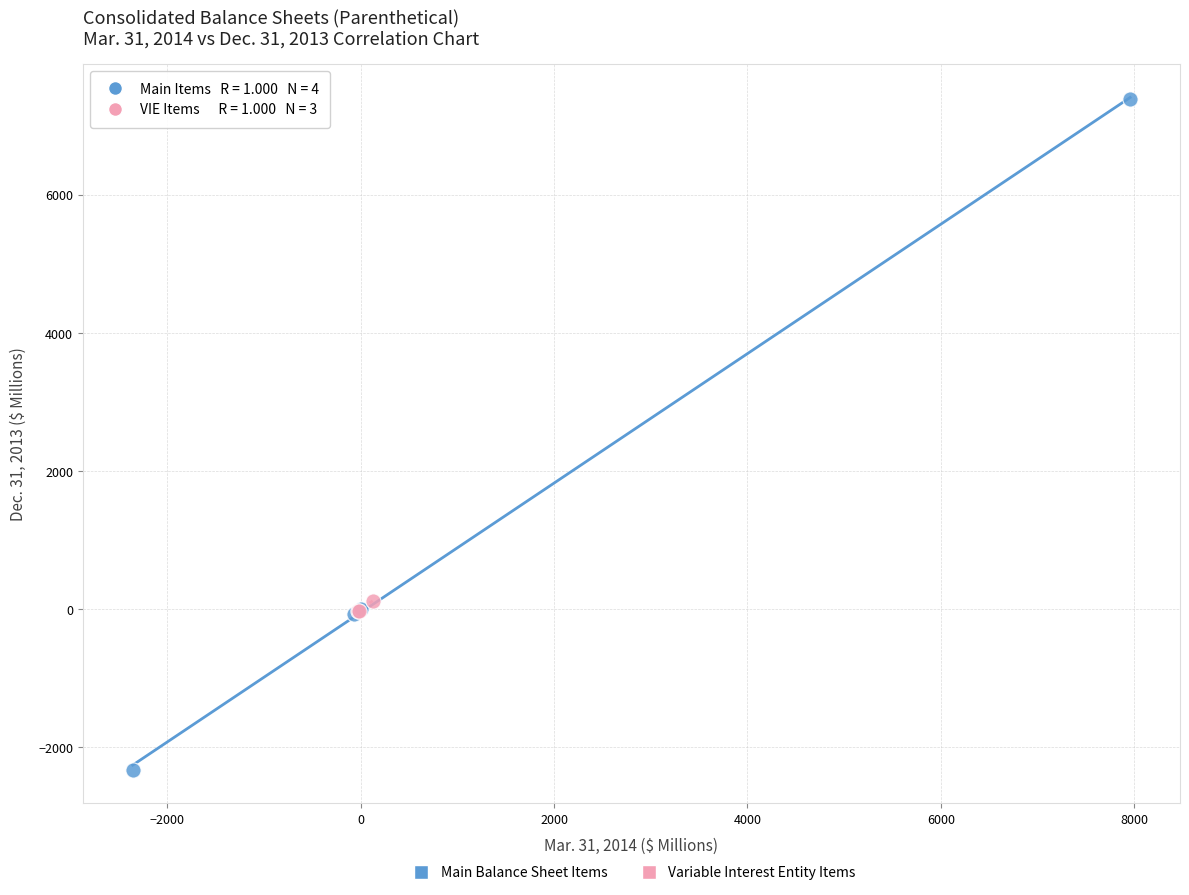

Which series reaches the maximum Y coordinate?

Main Balance Sheet Items